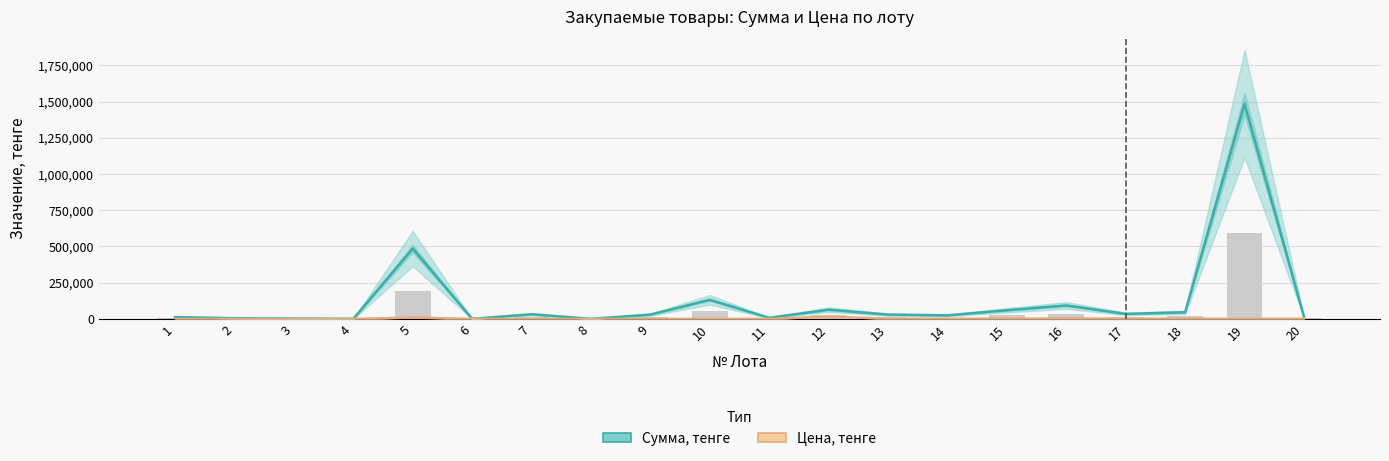

What is the greatest value displayed?

1484006.0